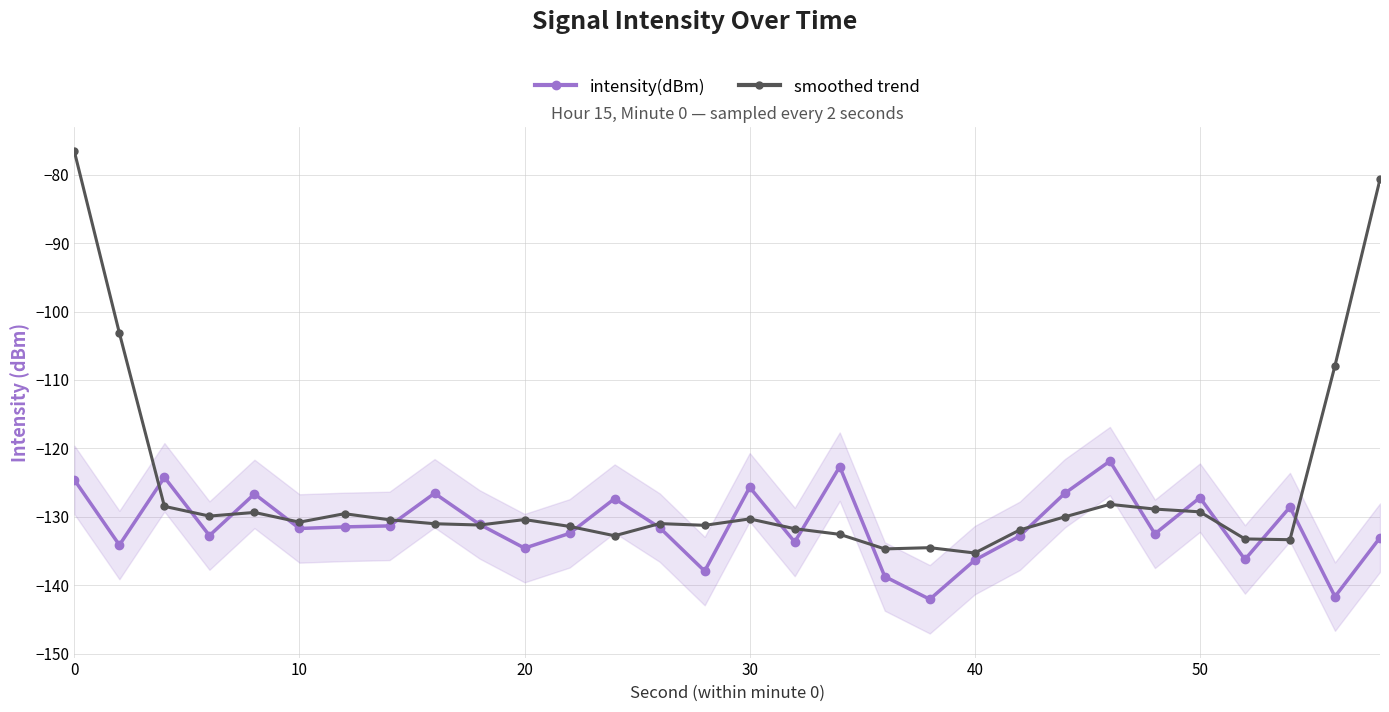

Which series has the widest spread of values?

smoothed trend